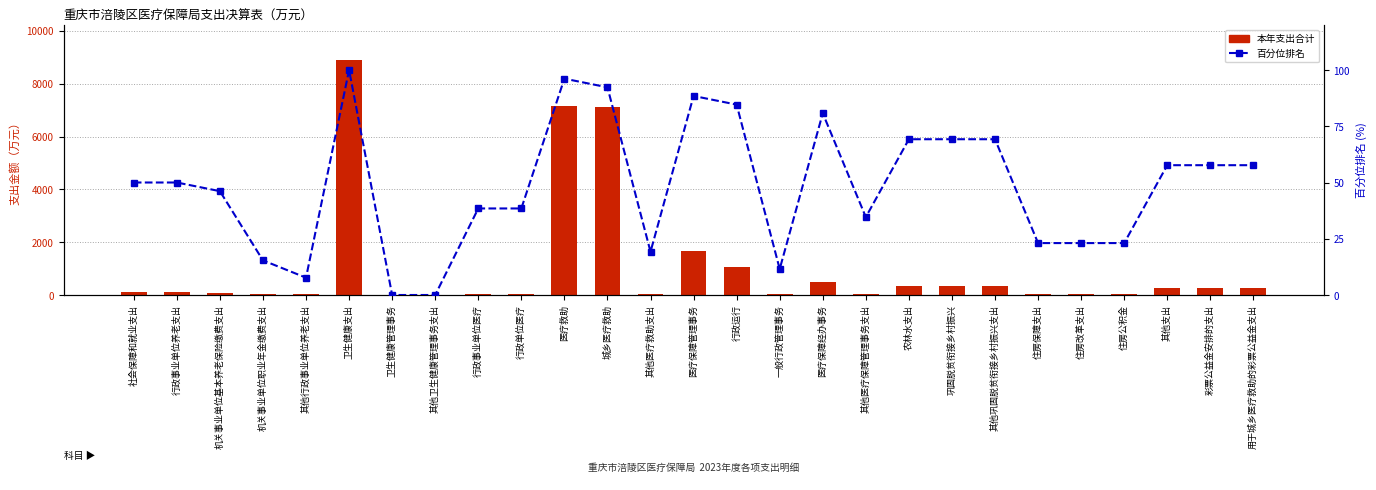

Does the chart contain stacked bars?

No